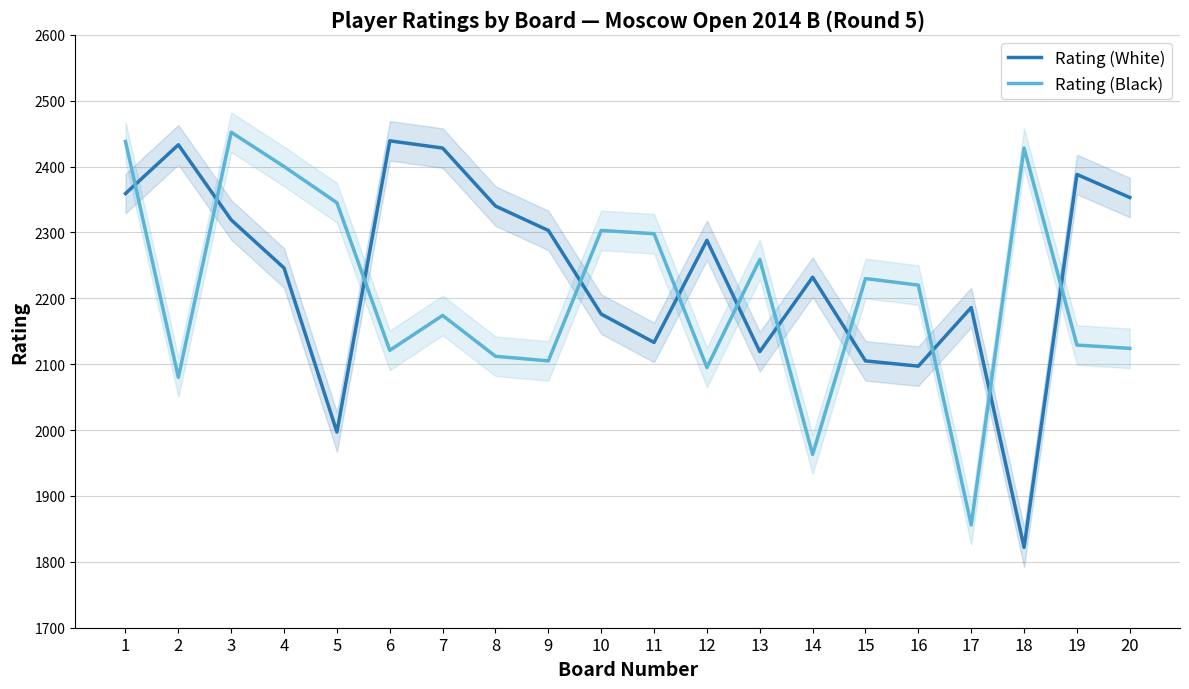

What is the minimum value for Rating (White)?

1822